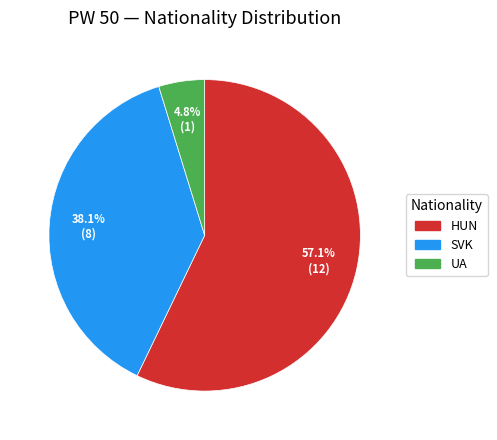

Which has a higher value, UA or HUN?

HUN